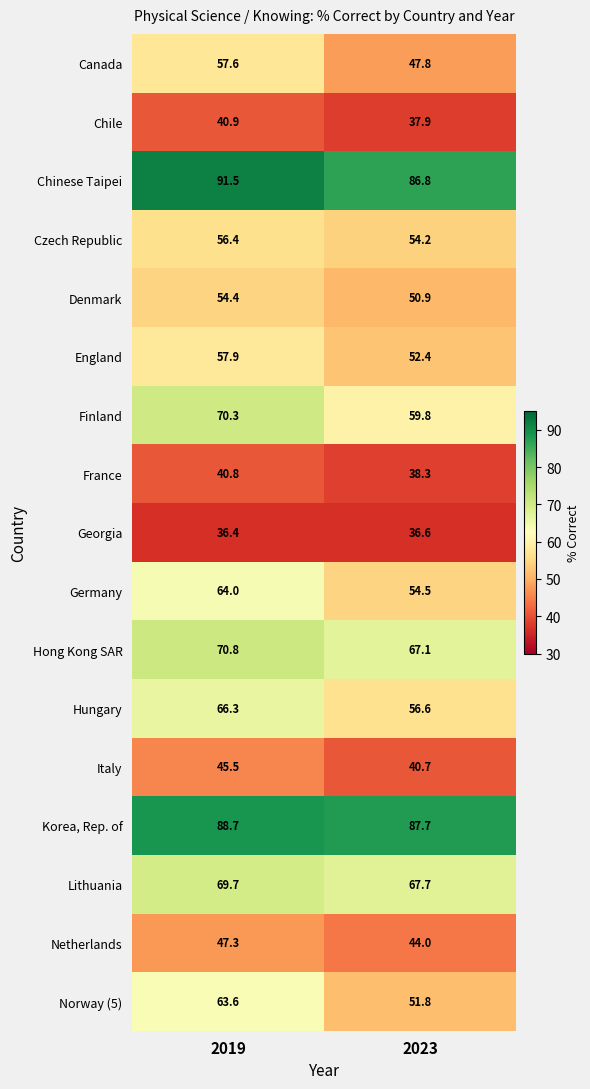

What value does the Chile series have at 2019?

40.9